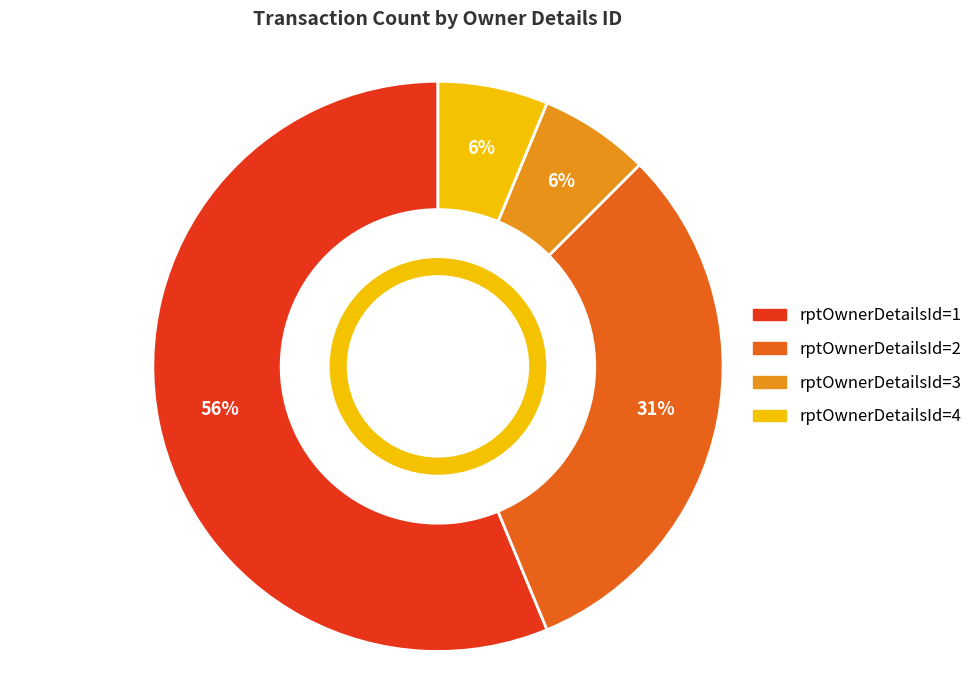

Approximately how many times larger is the value at rptOwnerDetailsId=4 compared to rptOwnerDetailsId=3?

1.0